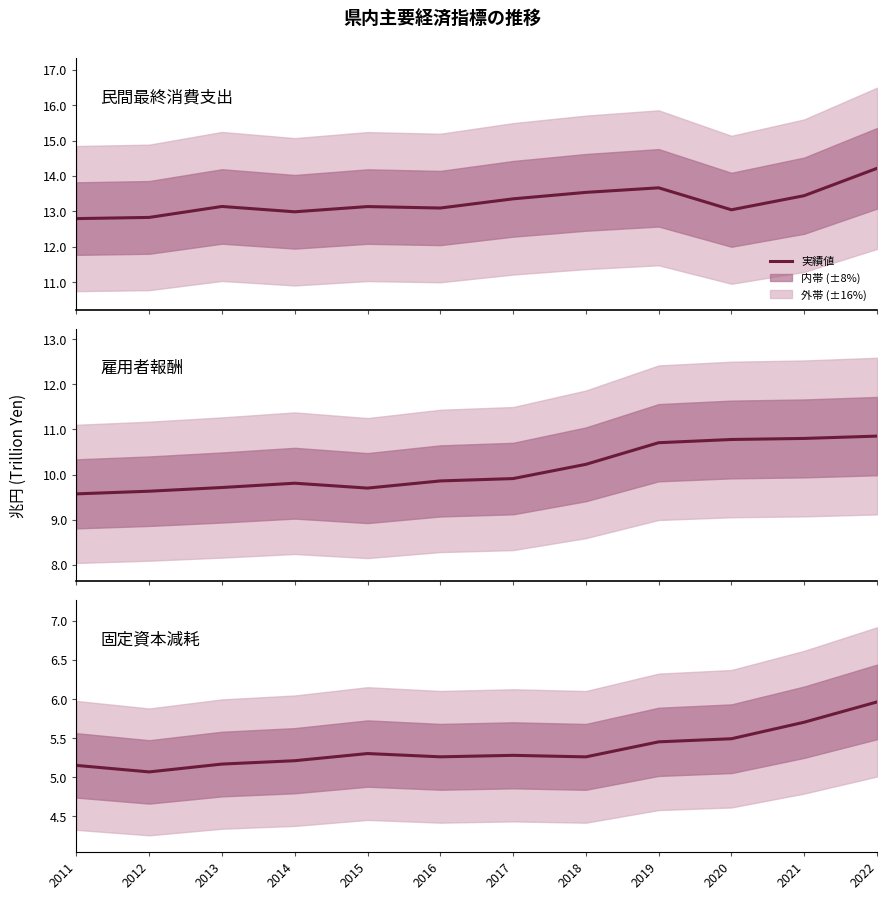

Where is 雇用者報酬 nearest to the value 10?

2017